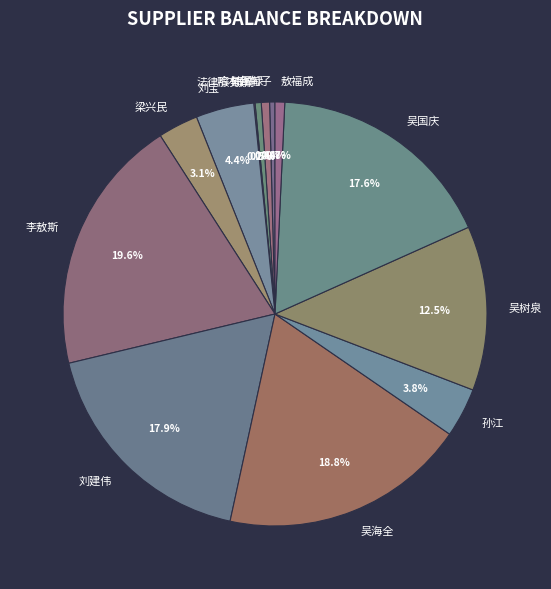

How much of the chart is everything except 吴国庆?

82.4%